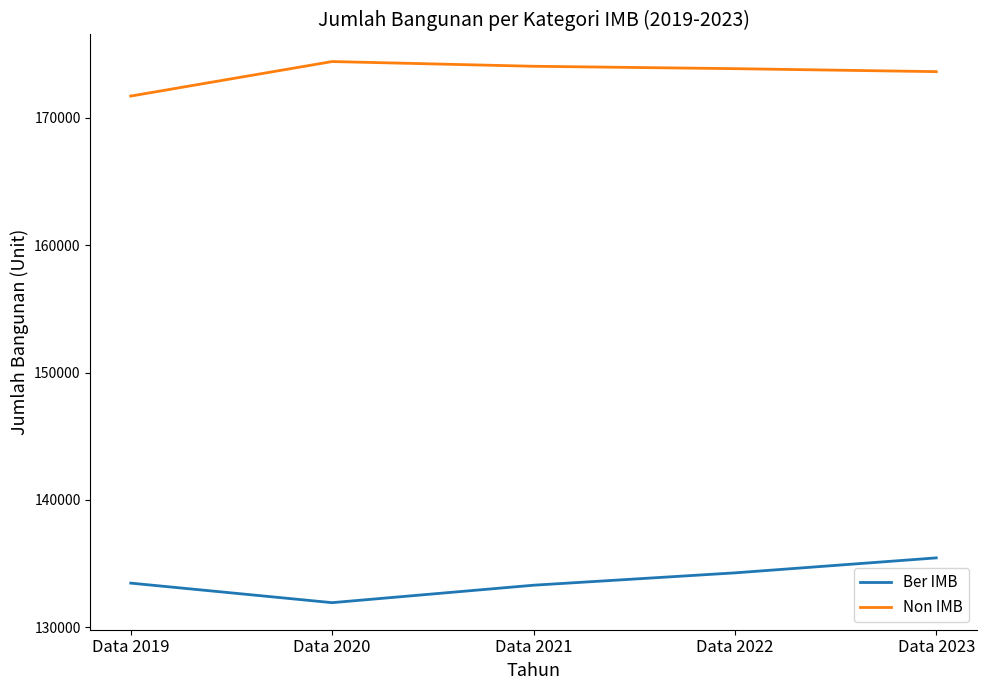

What is the difference between the maximum and minimum values in the Non IMB series?

2711